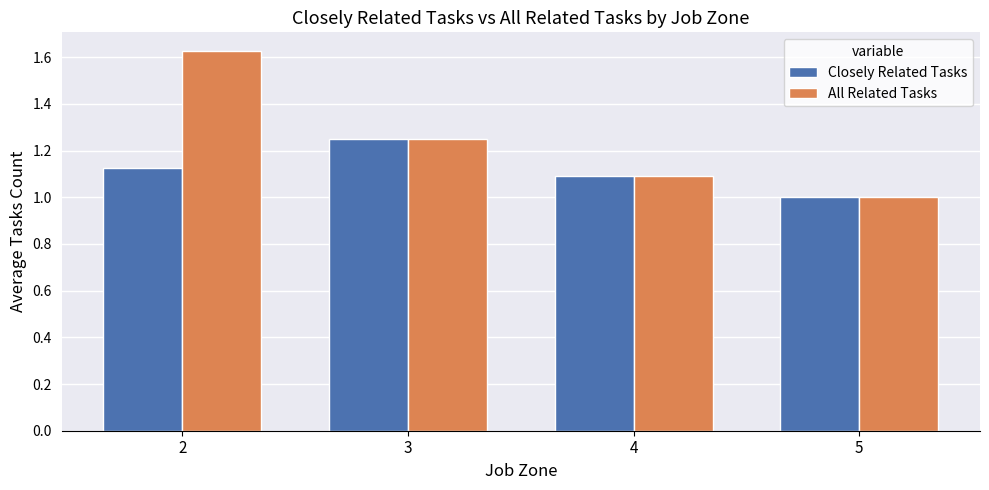

What is the total value across all series at 5?

2.0